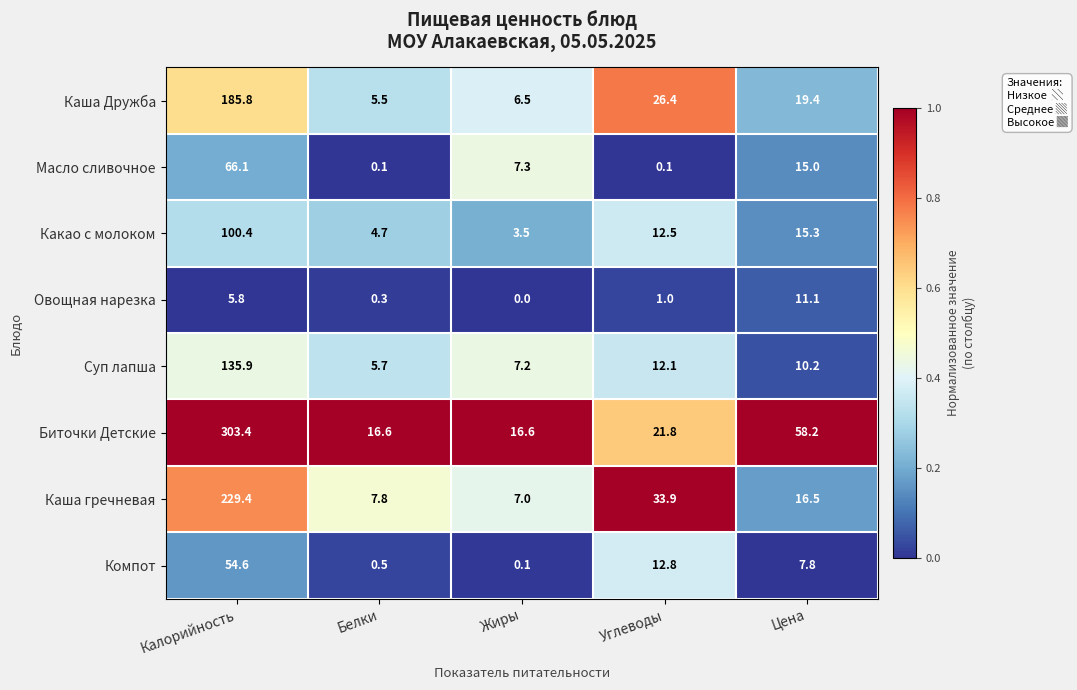

At which label does Овощная нарезка reach its minimum?

Жиры